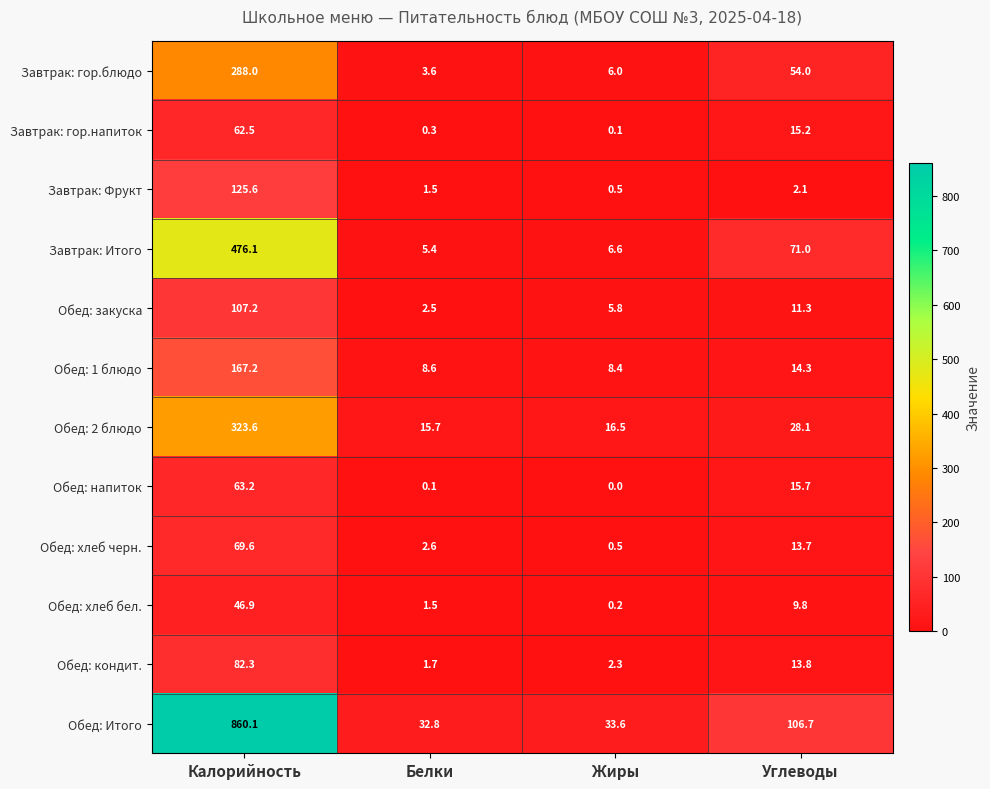

What is the total value across all series at Углеводы?

355.7